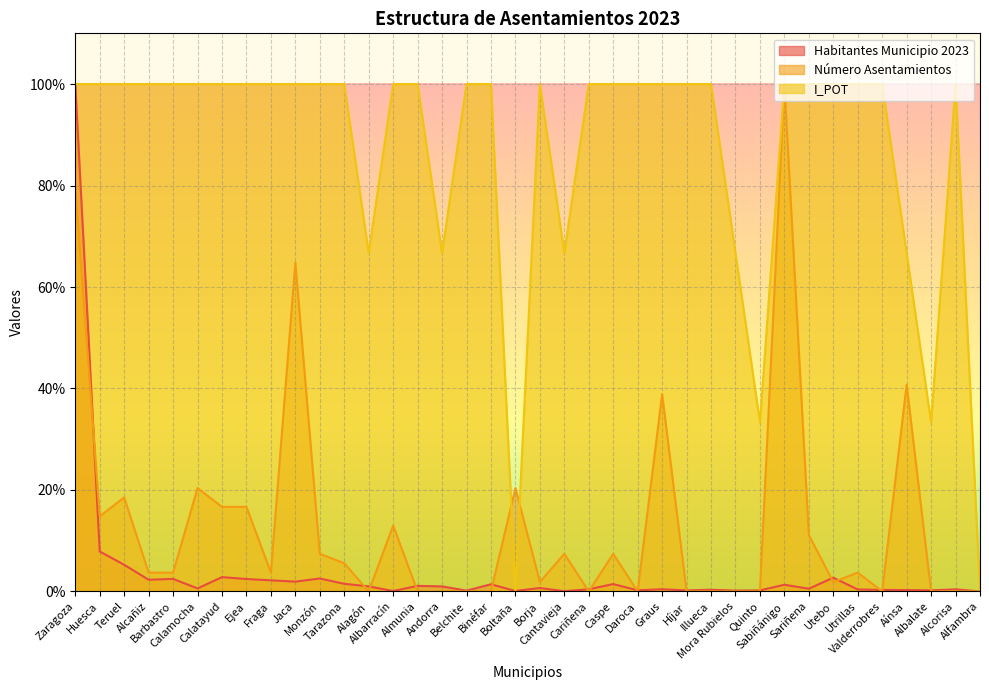

True or false: I_POT has more than 2 points higher than both neighbors.

False